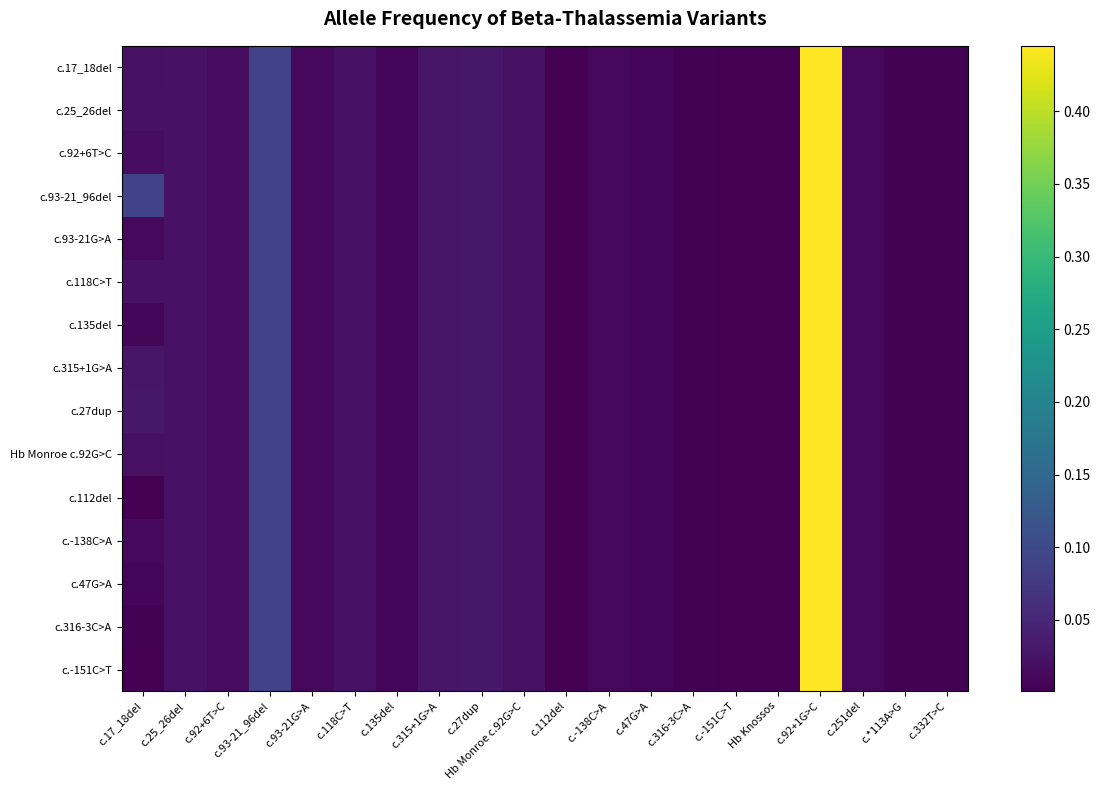

Reading left to right, extract all data points from this chart.

c.17_18del: c.17_18del=0.0	c.25_26del=0.0	c.92+6T>C=0.0	c.93-21_96del=0.1	c.93-21G>A=0.0	c.118C>T=0.0	c.135del=0.0	c.315+1G>A=0.0	c.27dup=0.0	Hb Monroe c.92G>C=0.0	c.112del=0.0	c.-138C>A=0.0	c.47G>A=0.0	c.316-3C>A=0.0	c.-151C>T=0.0	Hb Knossos=0.0	c.92+1G>C=0.4	c.251del=0.0	c.*113A>G=0.0	c.332T>C=0.0
c.25_26del: c.17_18del=0.0	c.25_26del=0.0	c.92+6T>C=0.0	c.93-21_96del=0.1	c.93-21G>A=0.0	c.118C>T=0.0	c.135del=0.0	c.315+1G>A=0.0	c.27dup=0.0	Hb Monroe c.92G>C=0.0	c.112del=0.0	c.-138C>A=0.0	c.47G>A=0.0	c.316-3C>A=0.0	c.-151C>T=0.0	Hb Knossos=0.0	c.92+1G>C=0.4	c.251del=0.0	c.*113A>G=0.0	c.332T>C=0.0
c.92+6T>C: c.17_18del=0.0	c.25_26del=0.0	c.92+6T>C=0.0	c.93-21_96del=0.1	c.93-21G>A=0.0	c.118C>T=0.0	c.135del=0.0	c.315+1G>A=0.0	c.27dup=0.0	Hb Monroe c.92G>C=0.0	c.112del=0.0	c.-138C>A=0.0	c.47G>A=0.0	c.316-3C>A=0.0	c.-151C>T=0.0	Hb Knossos=0.0	c.92+1G>C=0.4	c.251del=0.0	c.*113A>G=0.0	c.332T>C=0.0
c.93-21_96del: c.17_18del=0.1	c.25_26del=0.0	c.92+6T>C=0.0	c.93-21_96del=0.1	c.93-21G>A=0.0	c.118C>T=0.0	c.135del=0.0	c.315+1G>A=0.0	c.27dup=0.0	Hb Monroe c.92G>C=0.0	c.112del=0.0	c.-138C>A=0.0	c.47G>A=0.0	c.316-3C>A=0.0	c.-151C>T=0.0	Hb Knossos=0.0	c.92+1G>C=0.4	c.251del=0.0	c.*113A>G=0.0	c.332T>C=0.0
c.93-21G>A: c.17_18del=0.0	c.25_26del=0.0	c.92+6T>C=0.0	c.93-21_96del=0.1	c.93-21G>A=0.0	c.118C>T=0.0	c.135del=0.0	c.315+1G>A=0.0	c.27dup=0.0	Hb Monroe c.92G>C=0.0	c.112del=0.0	c.-138C>A=0.0	c.47G>A=0.0	c.316-3C>A=0.0	c.-151C>T=0.0	Hb Knossos=0.0	c.92+1G>C=0.4	c.251del=0.0	c.*113A>G=0.0	c.332T>C=0.0
c.118C>T: c.17_18del=0.0	c.25_26del=0.0	c.92+6T>C=0.0	c.93-21_96del=0.1	c.93-21G>A=0.0	c.118C>T=0.0	c.135del=0.0	c.315+1G>A=0.0	c.27dup=0.0	Hb Monroe c.92G>C=0.0	c.112del=0.0	c.-138C>A=0.0	c.47G>A=0.0	c.316-3C>A=0.0	c.-151C>T=0.0	Hb Knossos=0.0	c.92+1G>C=0.4	c.251del=0.0	c.*113A>G=0.0	c.332T>C=0.0
c.135del: c.17_18del=0.0	c.25_26del=0.0	c.92+6T>C=0.0	c.93-21_96del=0.1	c.93-21G>A=0.0	c.118C>T=0.0	c.135del=0.0	c.315+1G>A=0.0	c.27dup=0.0	Hb Monroe c.92G>C=0.0	c.112del=0.0	c.-138C>A=0.0	c.47G>A=0.0	c.316-3C>A=0.0	c.-151C>T=0.0	Hb Knossos=0.0	c.92+1G>C=0.4	c.251del=0.0	c.*113A>G=0.0	c.332T>C=0.0
c.315+1G>A: c.17_18del=0.0	c.25_26del=0.0	c.92+6T>C=0.0	c.93-21_96del=0.1	c.93-21G>A=0.0	c.118C>T=0.0	c.135del=0.0	c.315+1G>A=0.0	c.27dup=0.0	Hb Monroe c.92G>C=0.0	c.112del=0.0	c.-138C>A=0.0	c.47G>A=0.0	c.316-3C>A=0.0	c.-151C>T=0.0	Hb Knossos=0.0	c.92+1G>C=0.4	c.251del=0.0	c.*113A>G=0.0	c.332T>C=0.0
c.27dup: c.17_18del=0.0	c.25_26del=0.0	c.92+6T>C=0.0	c.93-21_96del=0.1	c.93-21G>A=0.0	c.118C>T=0.0	c.135del=0.0	c.315+1G>A=0.0	c.27dup=0.0	Hb Monroe c.92G>C=0.0	c.112del=0.0	c.-138C>A=0.0	c.47G>A=0.0	c.316-3C>A=0.0	c.-151C>T=0.0	Hb Knossos=0.0	c.92+1G>C=0.4	c.251del=0.0	c.*113A>G=0.0	c.332T>C=0.0
Hb Monroe c.92G>C: c.17_18del=0.0	c.25_26del=0.0	c.92+6T>C=0.0	c.93-21_96del=0.1	c.93-21G>A=0.0	c.118C>T=0.0	c.135del=0.0	c.315+1G>A=0.0	c.27dup=0.0	Hb Monroe c.92G>C=0.0	c.112del=0.0	c.-138C>A=0.0	c.47G>A=0.0	c.316-3C>A=0.0	c.-151C>T=0.0	Hb Knossos=0.0	c.92+1G>C=0.4	c.251del=0.0	c.*113A>G=0.0	c.332T>C=0.0
c.112del: c.17_18del=0.0	c.25_26del=0.0	c.92+6T>C=0.0	c.93-21_96del=0.1	c.93-21G>A=0.0	c.118C>T=0.0	c.135del=0.0	c.315+1G>A=0.0	c.27dup=0.0	Hb Monroe c.92G>C=0.0	c.112del=0.0	c.-138C>A=0.0	c.47G>A=0.0	c.316-3C>A=0.0	c.-151C>T=0.0	Hb Knossos=0.0	c.92+1G>C=0.4	c.251del=0.0	c.*113A>G=0.0	c.332T>C=0.0
c.-138C>A: c.17_18del=0.0	c.25_26del=0.0	c.92+6T>C=0.0	c.93-21_96del=0.1	c.93-21G>A=0.0	c.118C>T=0.0	c.135del=0.0	c.315+1G>A=0.0	c.27dup=0.0	Hb Monroe c.92G>C=0.0	c.112del=0.0	c.-138C>A=0.0	c.47G>A=0.0	c.316-3C>A=0.0	c.-151C>T=0.0	Hb Knossos=0.0	c.92+1G>C=0.4	c.251del=0.0	c.*113A>G=0.0	c.332T>C=0.0
c.47G>A: c.17_18del=0.0	c.25_26del=0.0	c.92+6T>C=0.0	c.93-21_96del=0.1	c.93-21G>A=0.0	c.118C>T=0.0	c.135del=0.0	c.315+1G>A=0.0	c.27dup=0.0	Hb Monroe c.92G>C=0.0	c.112del=0.0	c.-138C>A=0.0	c.47G>A=0.0	c.316-3C>A=0.0	c.-151C>T=0.0	Hb Knossos=0.0	c.92+1G>C=0.4	c.251del=0.0	c.*113A>G=0.0	c.332T>C=0.0
c.316-3C>A: c.17_18del=0.0	c.25_26del=0.0	c.92+6T>C=0.0	c.93-21_96del=0.1	c.93-21G>A=0.0	c.118C>T=0.0	c.135del=0.0	c.315+1G>A=0.0	c.27dup=0.0	Hb Monroe c.92G>C=0.0	c.112del=0.0	c.-138C>A=0.0	c.47G>A=0.0	c.316-3C>A=0.0	c.-151C>T=0.0	Hb Knossos=0.0	c.92+1G>C=0.4	c.251del=0.0	c.*113A>G=0.0	c.332T>C=0.0
c.-151C>T: c.17_18del=0.0	c.25_26del=0.0	c.92+6T>C=0.0	c.93-21_96del=0.1	c.93-21G>A=0.0	c.118C>T=0.0	c.135del=0.0	c.315+1G>A=0.0	c.27dup=0.0	Hb Monroe c.92G>C=0.0	c.112del=0.0	c.-138C>A=0.0	c.47G>A=0.0	c.316-3C>A=0.0	c.-151C>T=0.0	Hb Knossos=0.0	c.92+1G>C=0.4	c.251del=0.0	c.*113A>G=0.0	c.332T>C=0.0